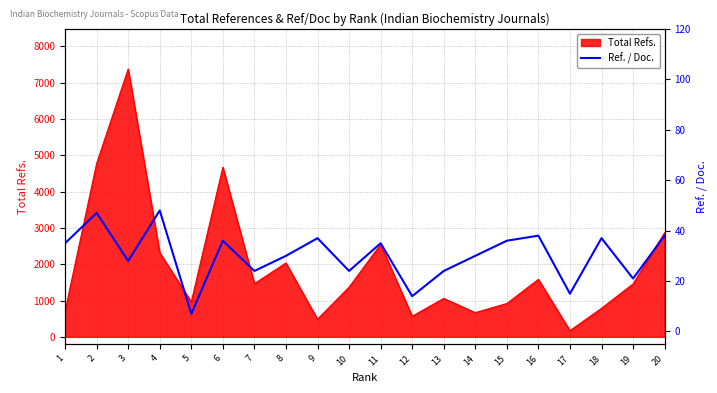

What is the smallest value displayed?

7